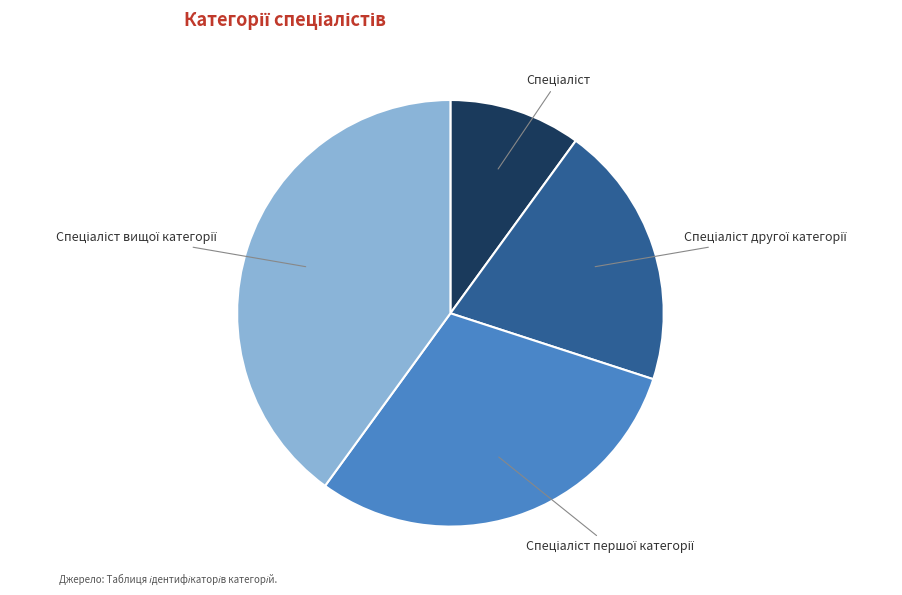

Is there any slice that represents more than half of the pie?

No